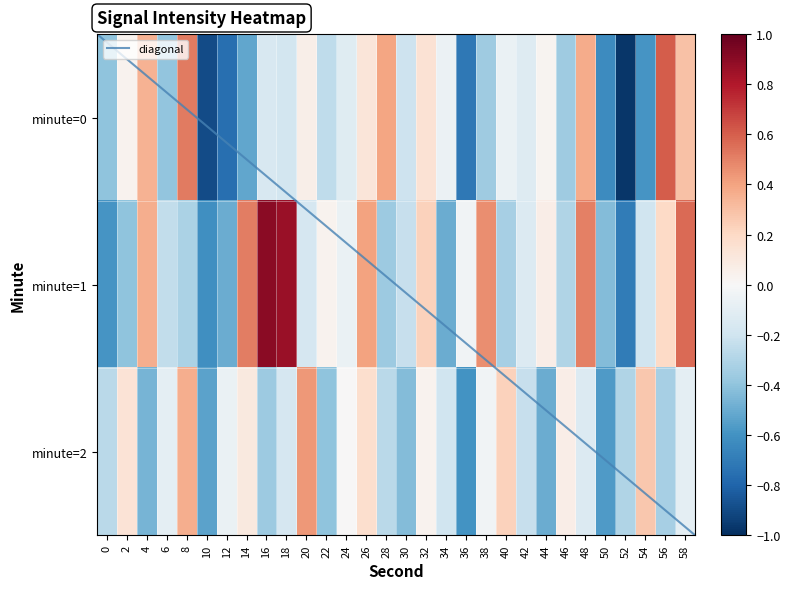

List the labels in order of 0 value, largest first.

56, 8, 28, 48, 4, 58, 32, 26, 20, 2, 44, 34, 40, 24, 42, 16, 18, 30, 22, 46, 38, 6, 0, 14, 54, 50, 36, 12, 10, 52